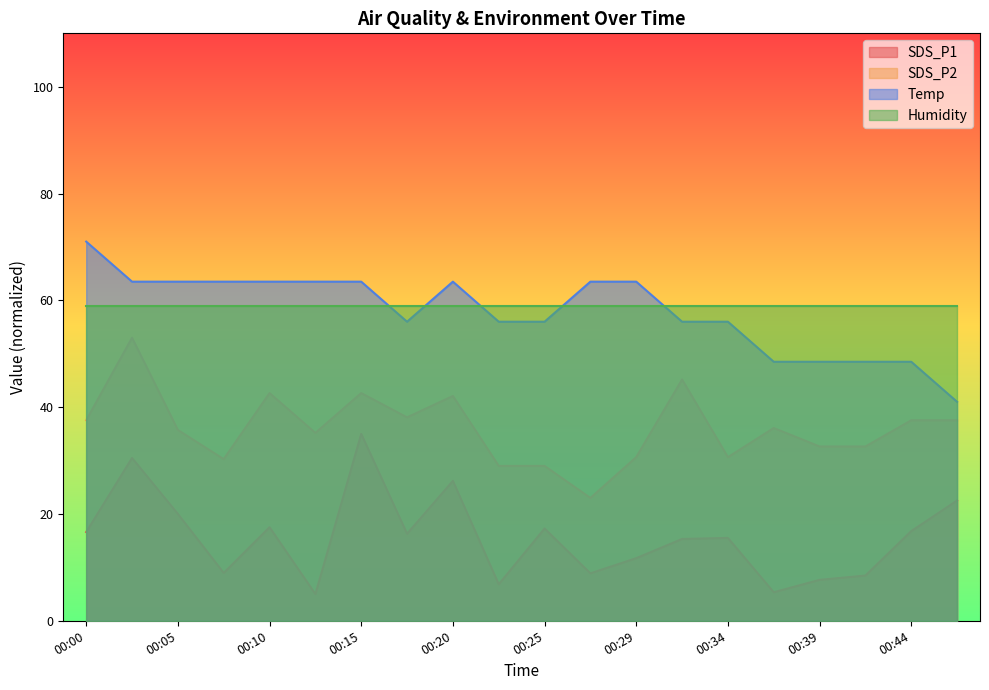

What is the maximum value for Temp?

71.0